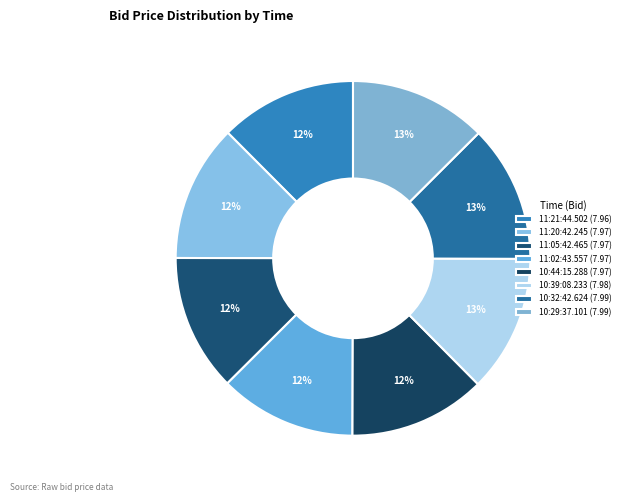

What is the ratio of the value at 11:21:44.502 to the value at 10:39:08.233?

1.0